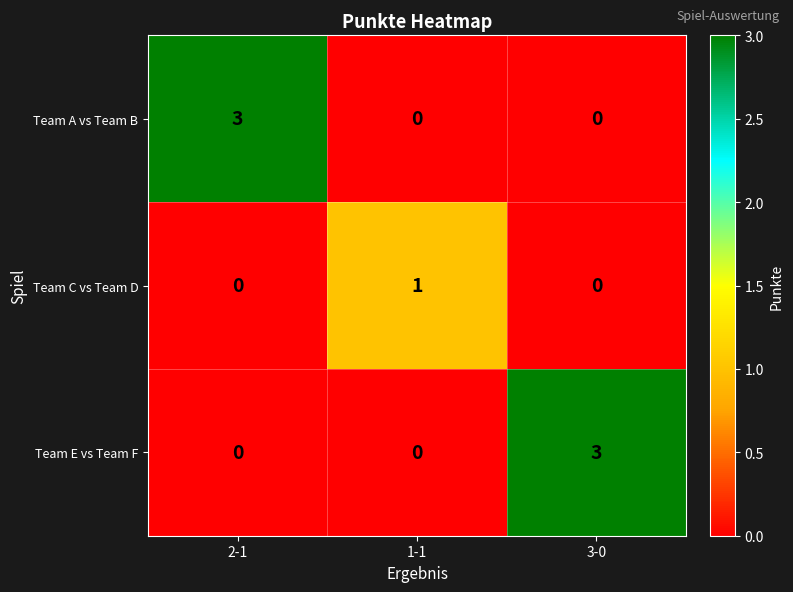

The Team A vs Team B series shows 3 at 2-1. True or false?

True